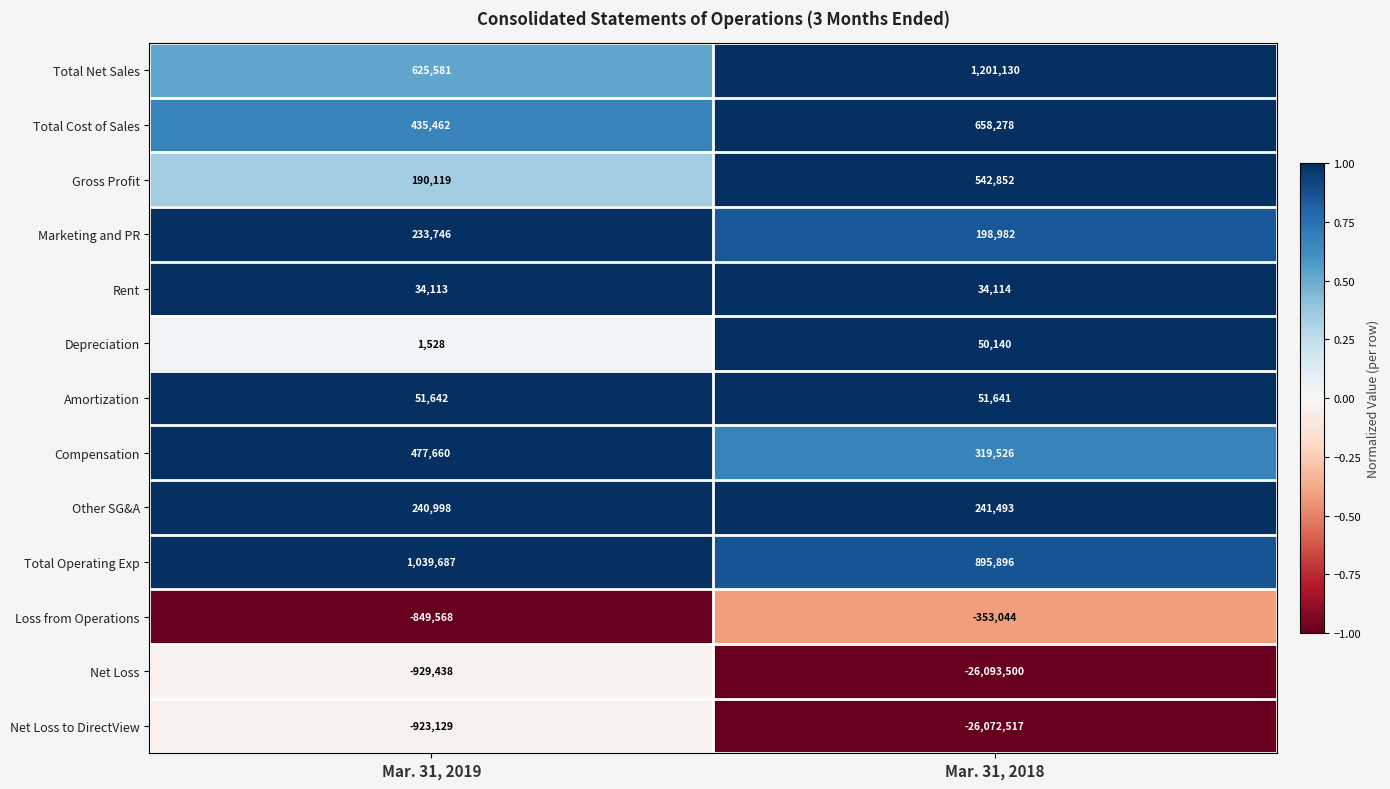

At how many categories does at least one series exceed 0?

2